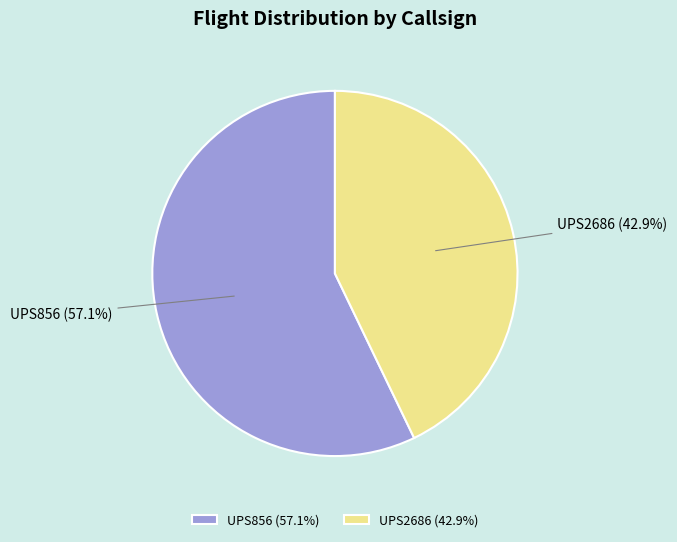

Between UPS2686 and UPS856, which is larger?

UPS856